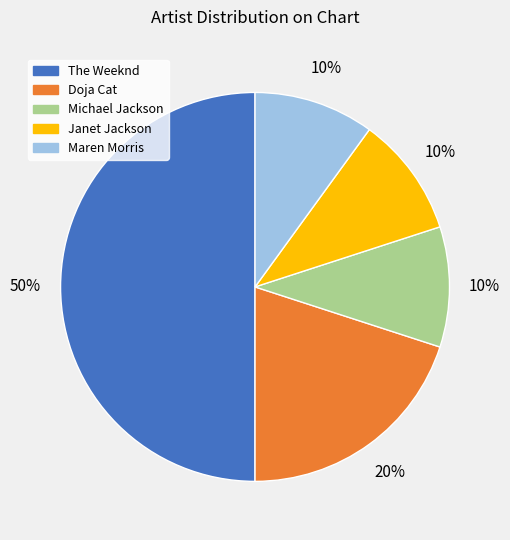

Is it true that Michael Jackson is 10% of the pie?

True